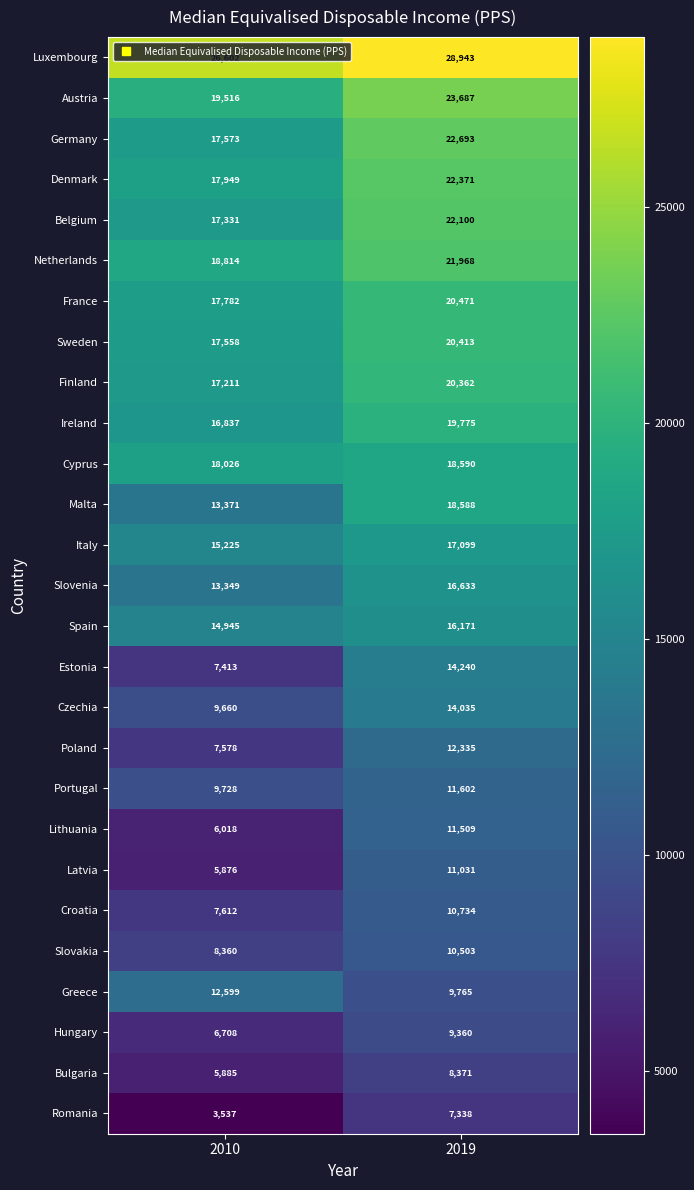

What is the average value of the Portugal series?

10665